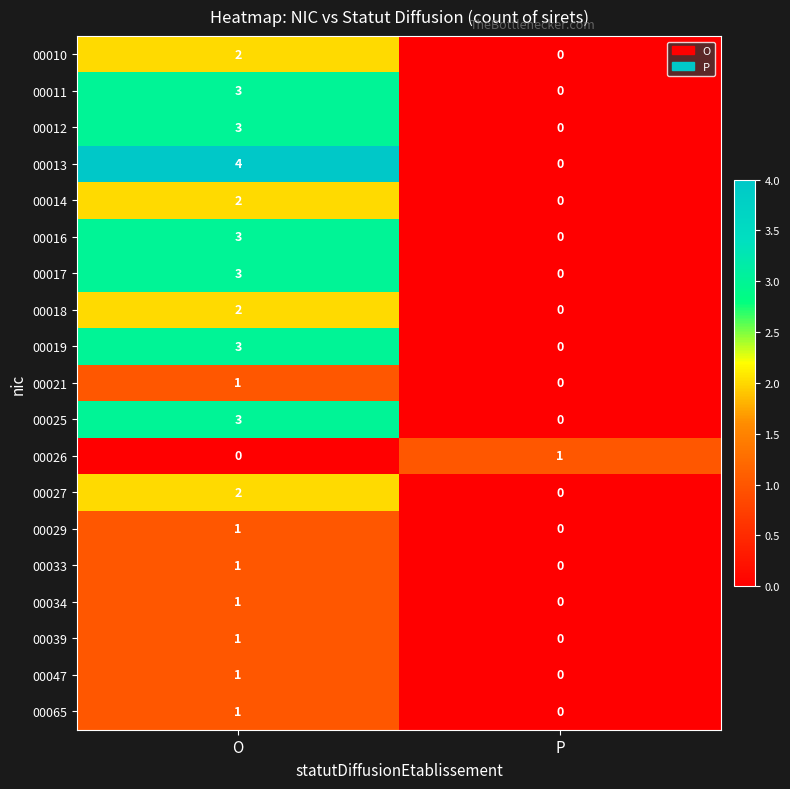

Which series has the widest spread of values?

00013